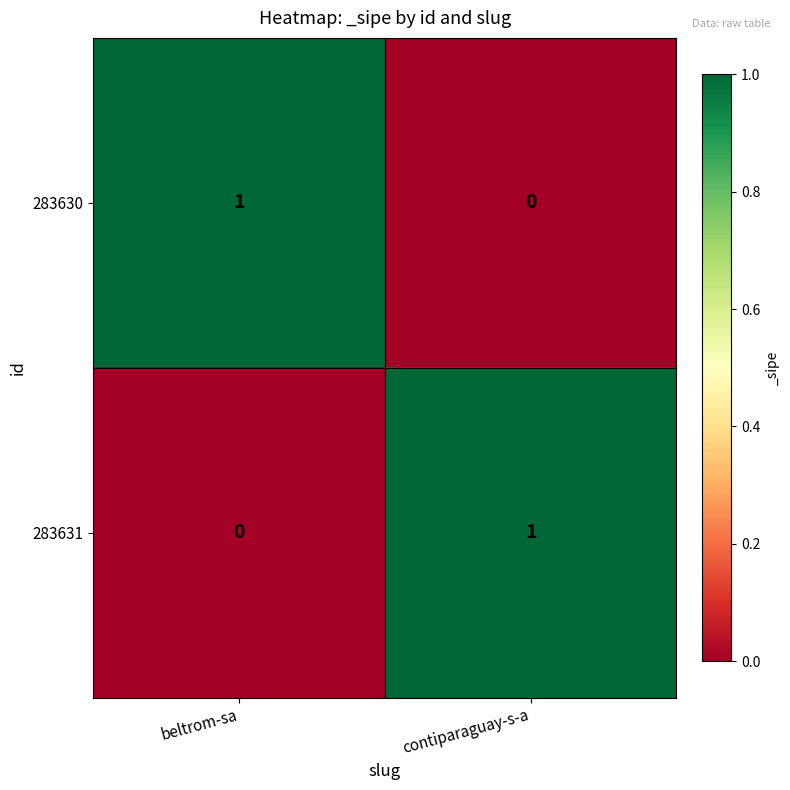

Reading left to right, extract all data points from this chart.

283630: beltrom-sa=1	contiparaguay-s-a=0
283631: beltrom-sa=0	contiparaguay-s-a=1